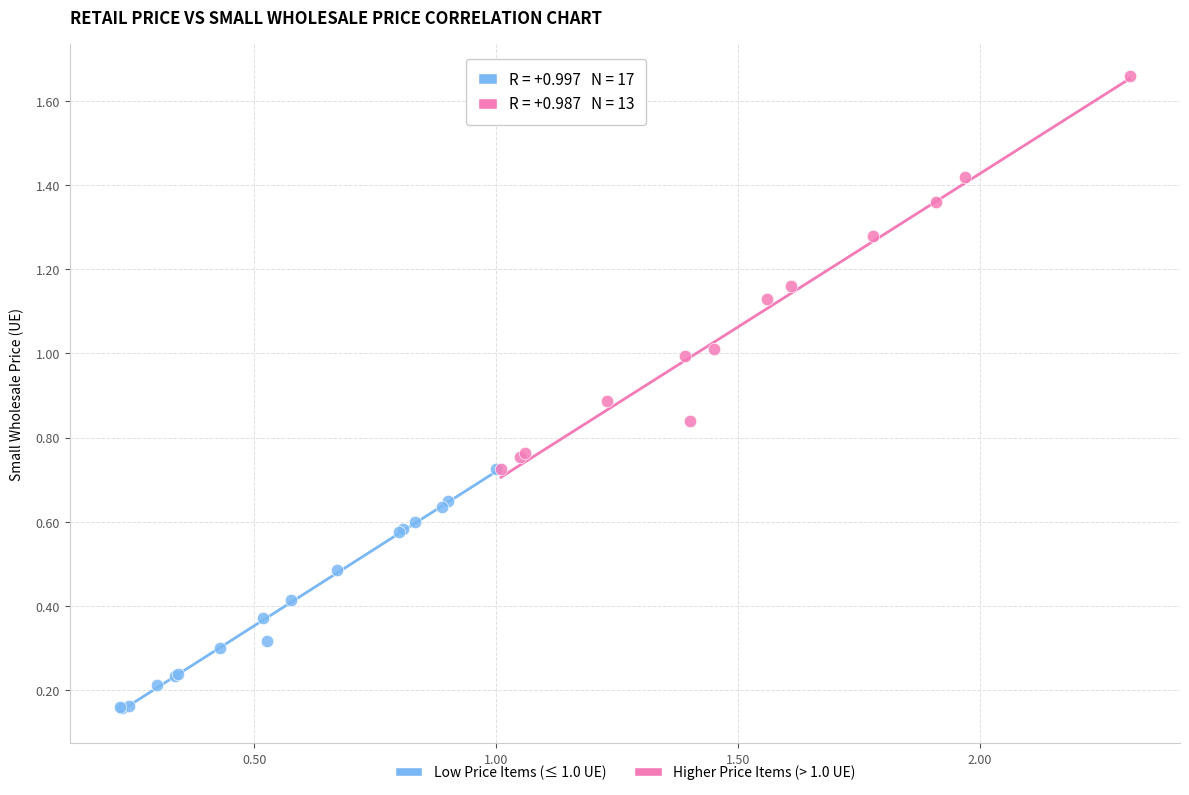

Which series has the largest Y range (max minus min)?

Higher Price Items (> 1.0 UE)